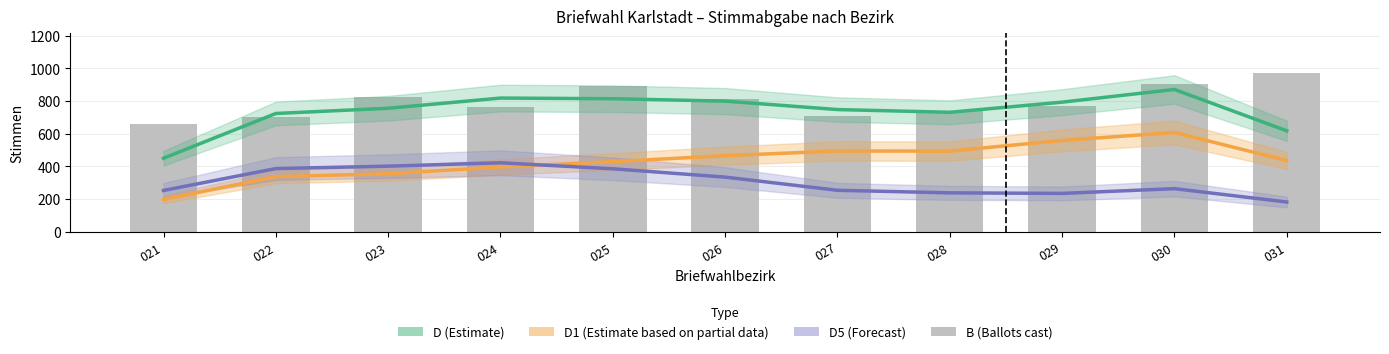

Is it true that D5 (Forecast) equals 334.0 at 026?

True